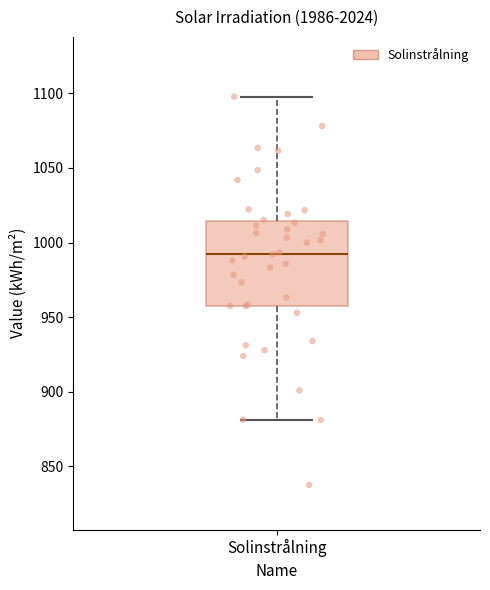

Where does the median line of the box for Solinstrålning sit on the y-axis? The values are not printed on the chart, so give them approximately, as read against the axis.

990